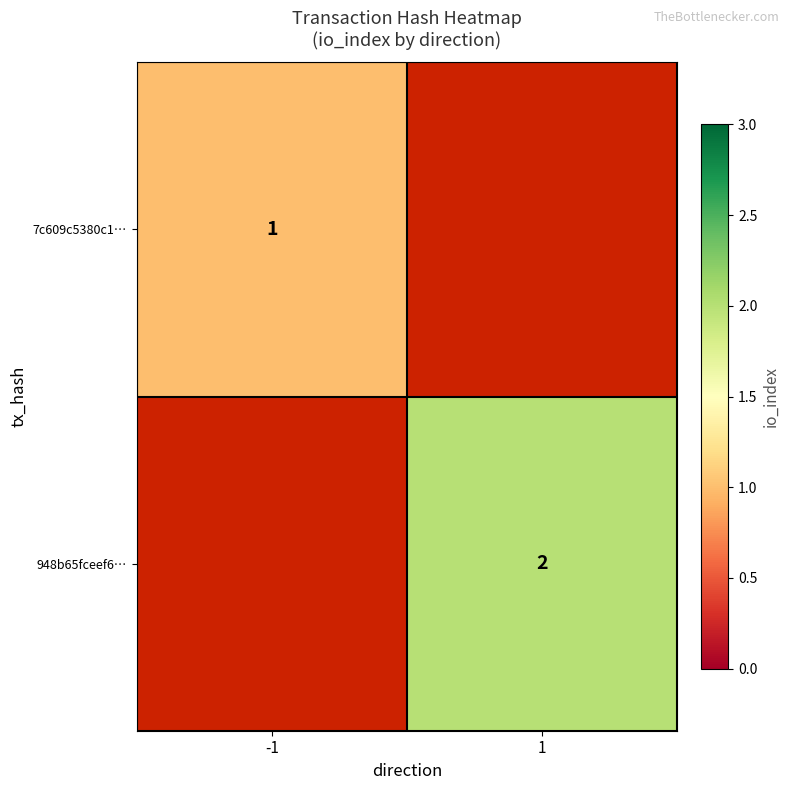

The 948b65fceef6… series shows 1 at 1. True or false?

False